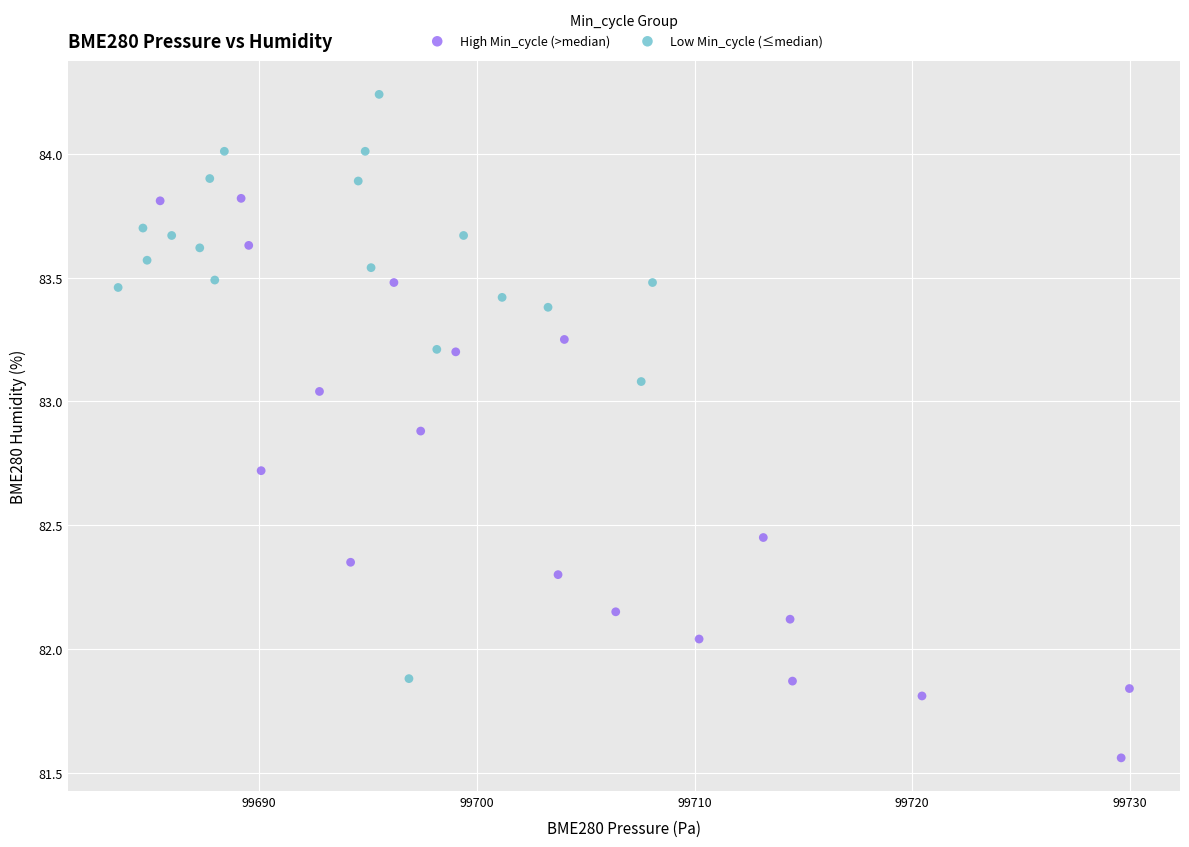

What are all the series names shown in the legend?

High Min_cycle (>median), Low Min_cycle (≤median)